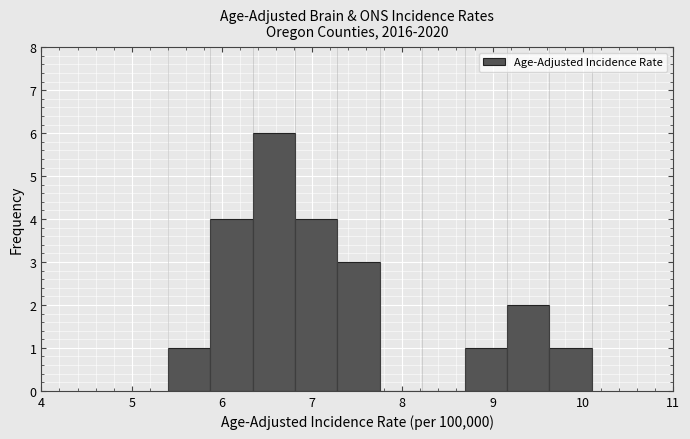

What is the height of the bar covering 6.81 to 7.28 on the x-axis? Neither the bar edges nor the heights are printed on the chart, so give them approximately, as read against the axes.

4